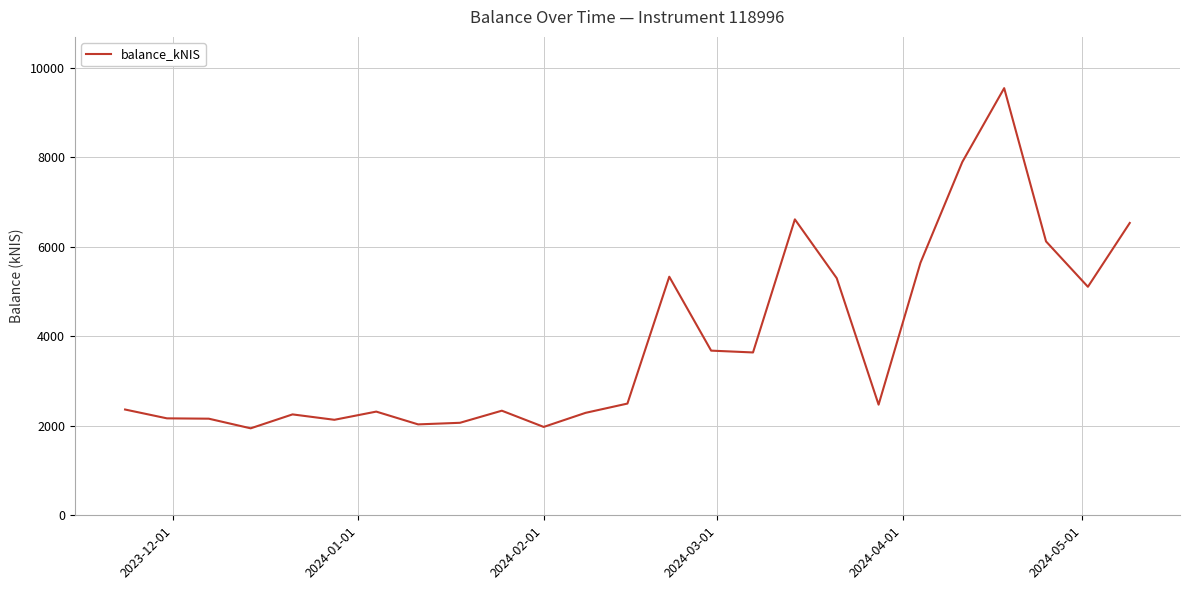

What is the smallest value displayed?

1942.5